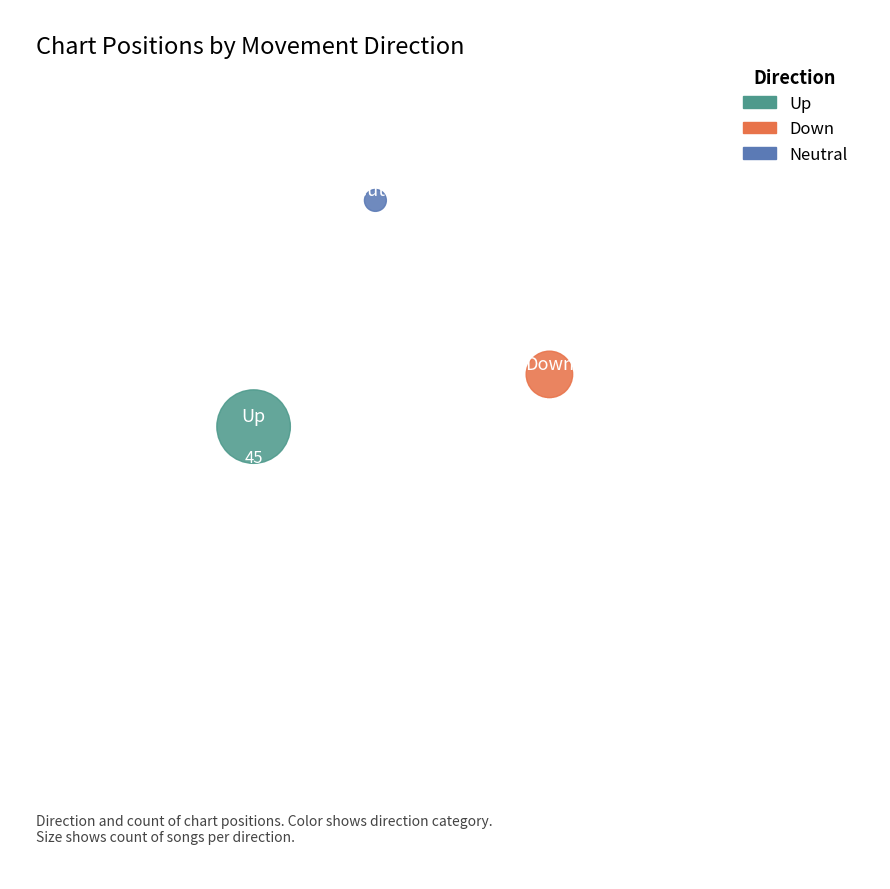

Do down and - together represent more than half of the pie?

No